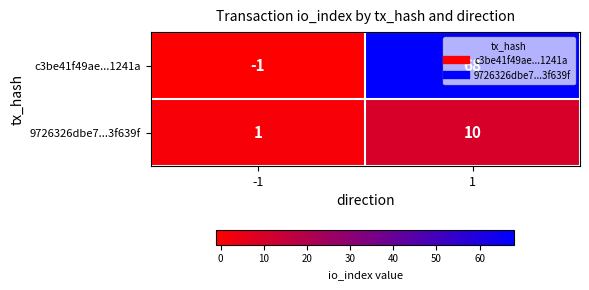

Count the number of categories in the chart.

2